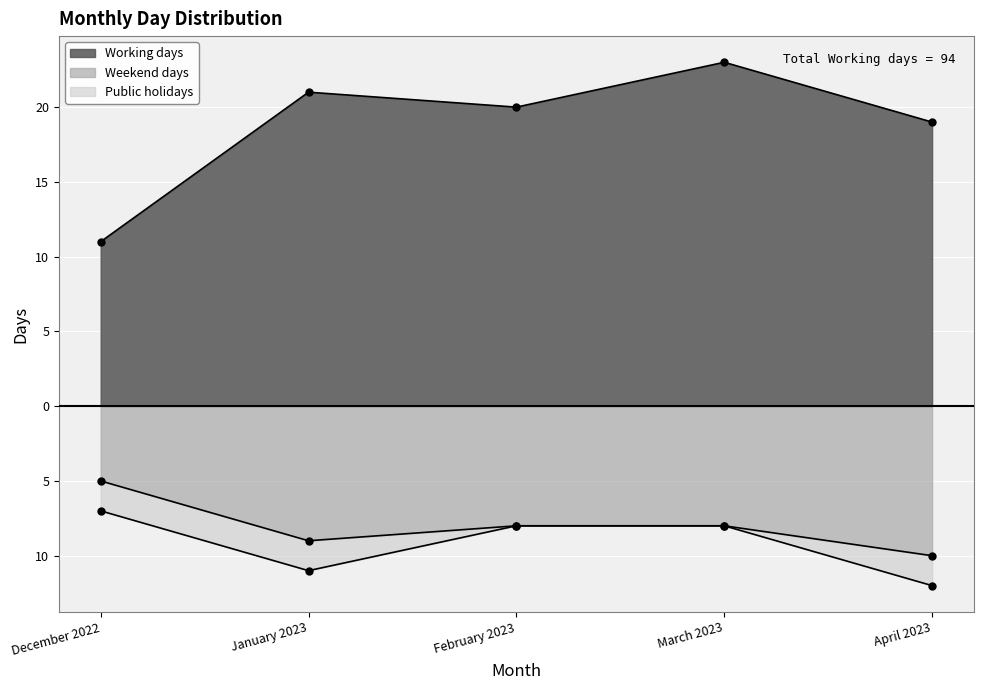

What is the total value across all series at February 2023?

12